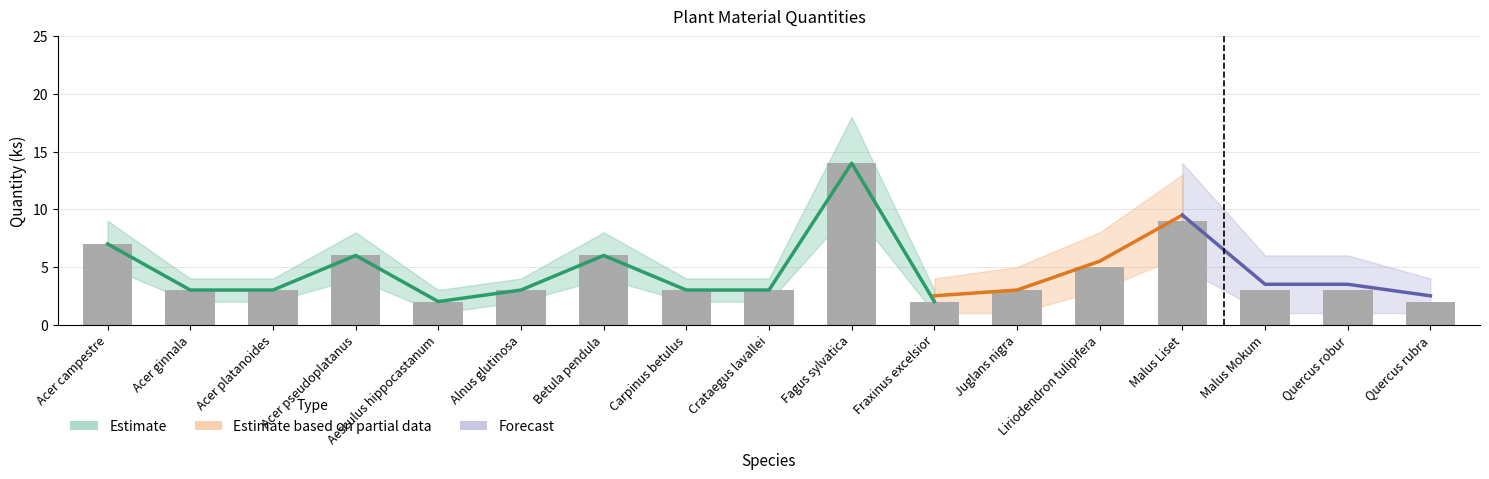

What is the smallest value displayed?

2